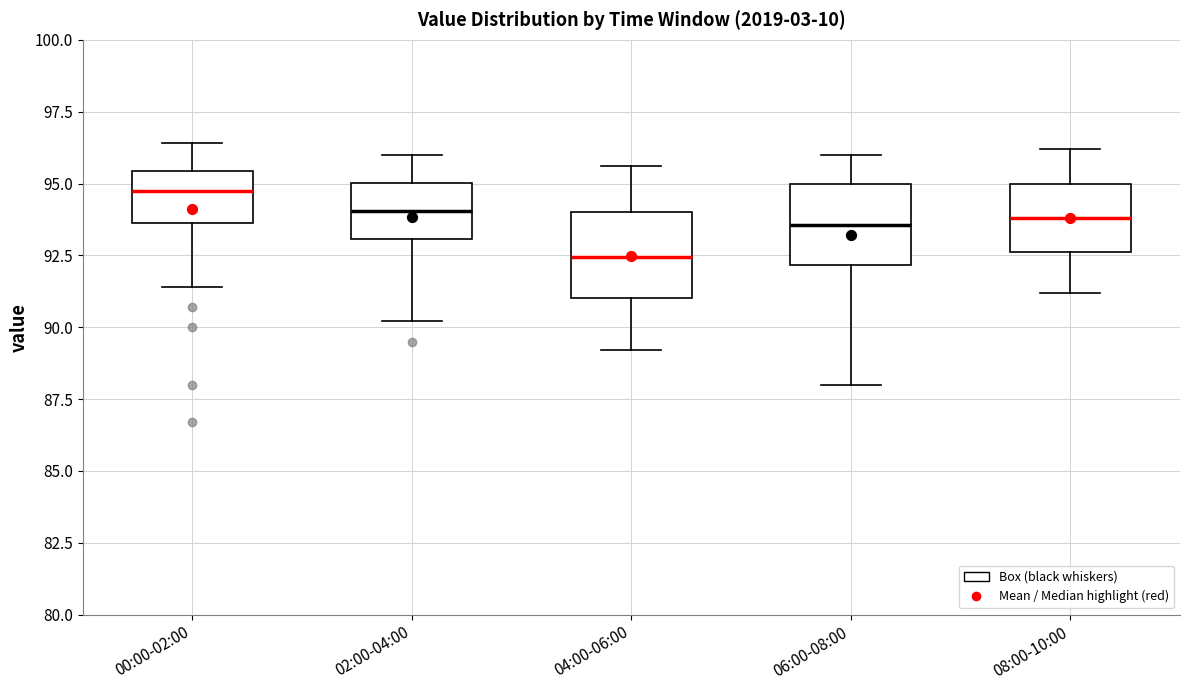

Where is the lower edge of the box for 06:00-08:00 on the y-axis? The values are not printed on the chart, so give them approximately, as read against the axis.

92.0